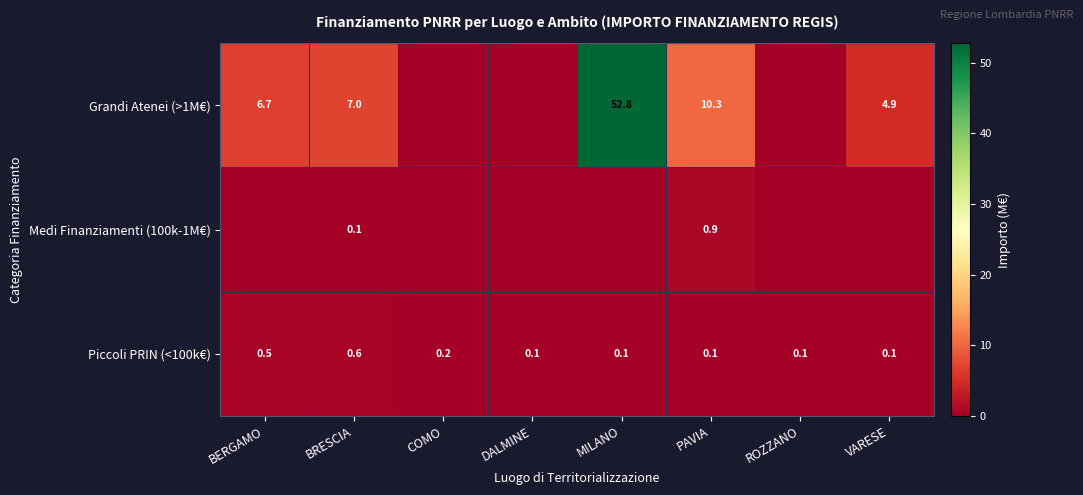

The Piccoli PRIN (<100k€) series shows 1.1 at BRESCIA. True or false?

False